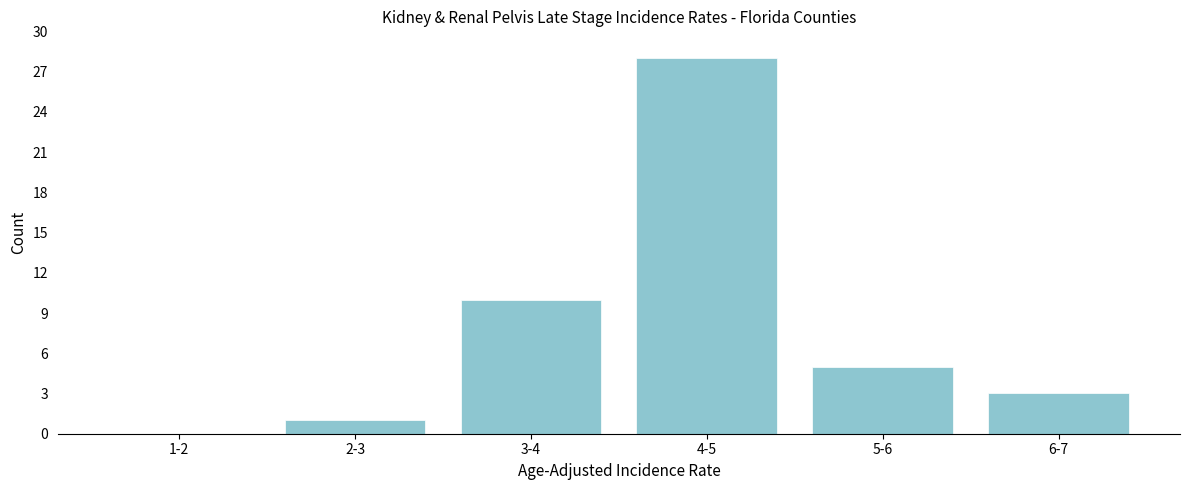

Reading left to right, extract all data points from this chart.

1-2=0	2-3=1	3-4=10	4-5=28	5-6=5	6-7=3